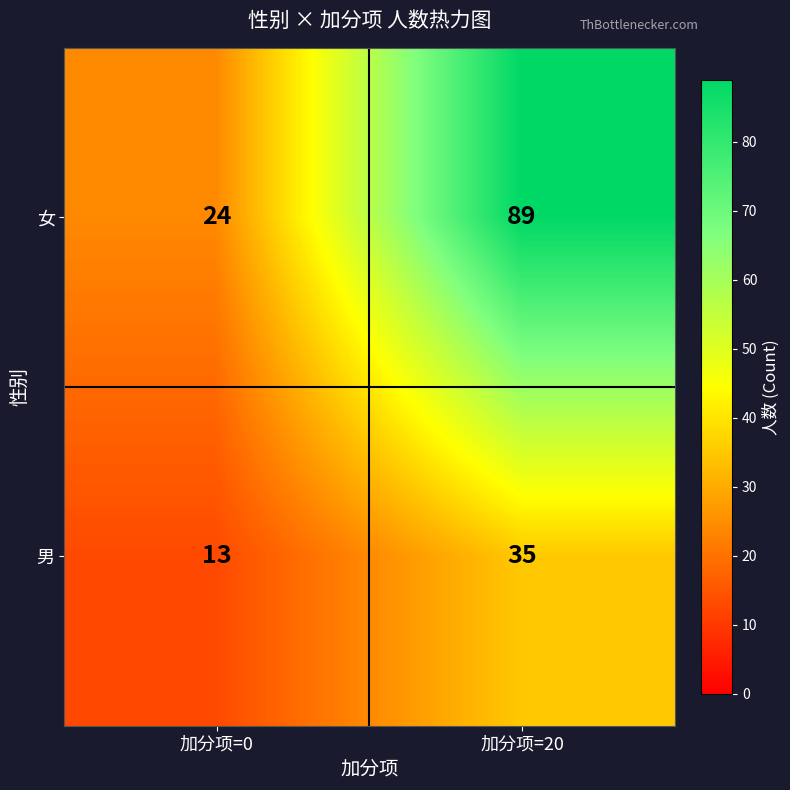

What is the total value across all series at 加分项=0?

37